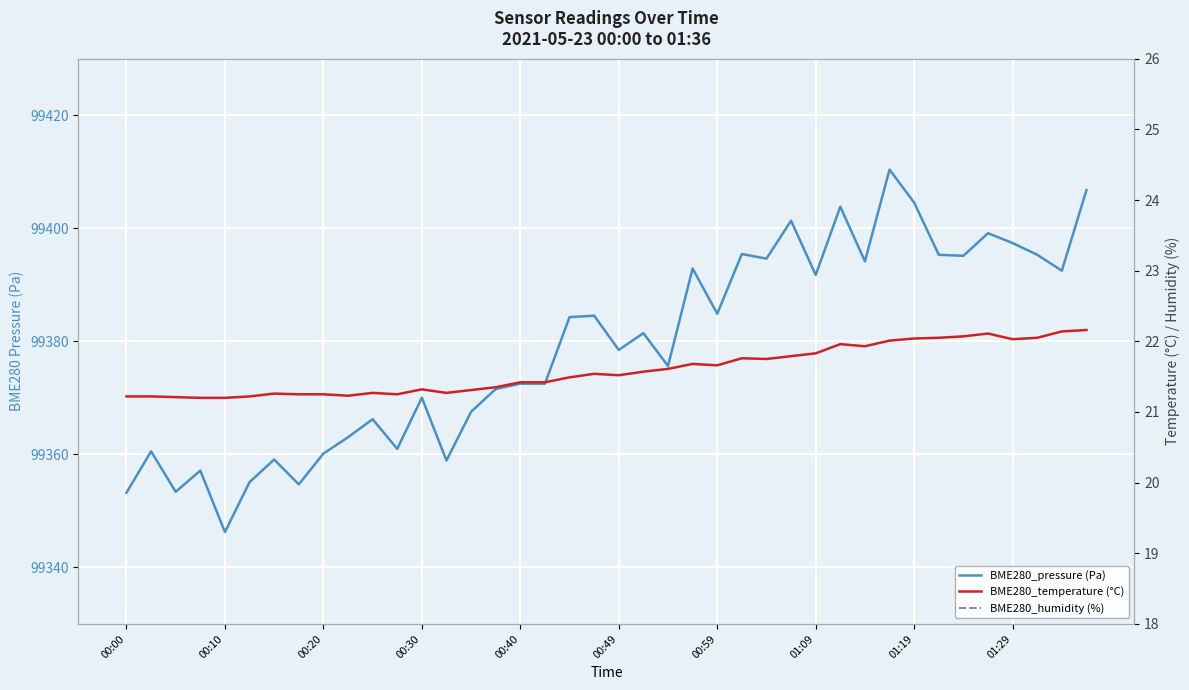

Reading right to left, extract all data points from this chart.

BME280_pressure (Pa): 99406.8	99392.5	99395.3	99397.4	99399.1	99395.1	99395.3	99404.5	99410.4	99394.2	99403.8	99391.8	99401.3	99394.6	99395.4	99384.9	99392.9	99375.6	99381.4	99378.5	99384.5	99384.3	99372.5	99372.5	99371.6	99367.5	99358.9	99370.0	99361.0	99366.2	99363.0	99360.1	99354.7	99359.1	99355.1	99346.2	99357.1	99353.4	99360.5	99353.2
BME280_temperature (°C): 22.2	22.1	22.1	22.0	22.1	22.1	22.1	22.0	22.0	21.9	22.0	21.8	21.8	21.8	21.8	21.7	21.7	21.6	21.6	21.5	21.5	21.5	21.4	21.4	21.4	21.3	21.3	21.3	21.2	21.3	21.2	21.2	21.2	21.3	21.2	21.2	21.2	21.2	21.2	21.2
BME280_humidity (%): 42.6	42.8	42.8	42.9	42.9	43.1	42.9	43.0	43.2	43.4	43.7	43.8	44.0	44.0	44.3	44.3	44.4	44.5	44.4	44.5	44.6	44.7	45.0	45.0	45.1	45.4	45.4	45.4	45.8	46.0	46.1	46.2	46.2	46.4	46.2	46.3	46.2	46.3	46.3	46.4